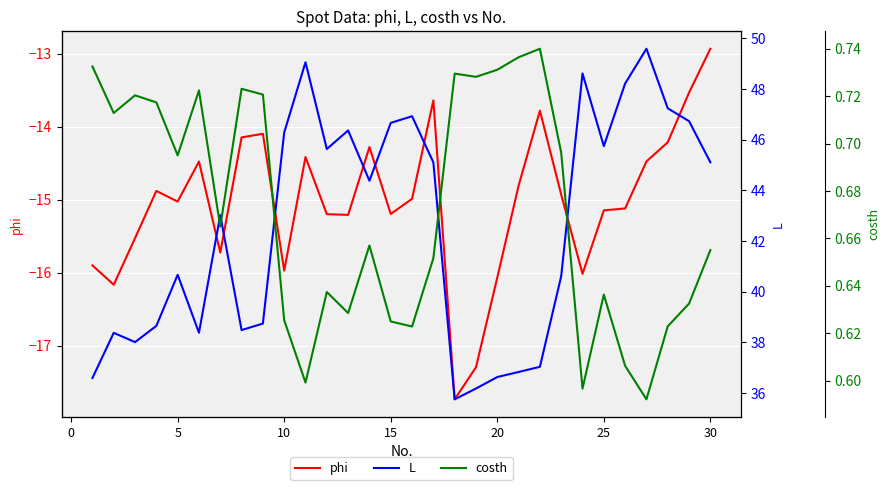

At which label does phi reach its peak?

30